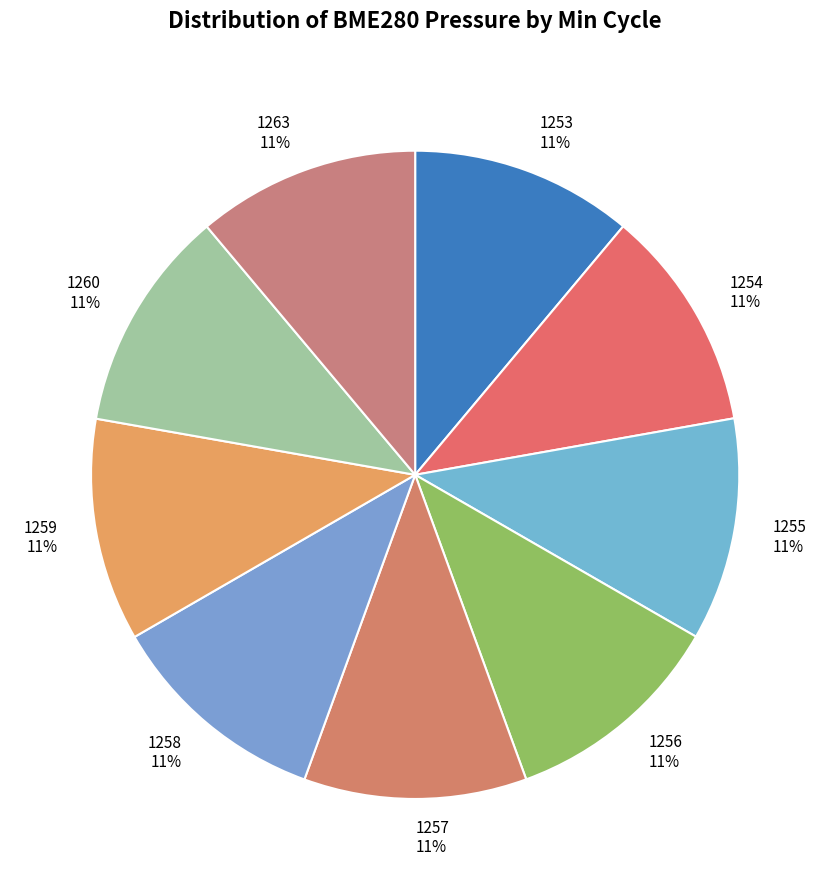

Do 1253 and 1256 together represent more than half of the pie?

No